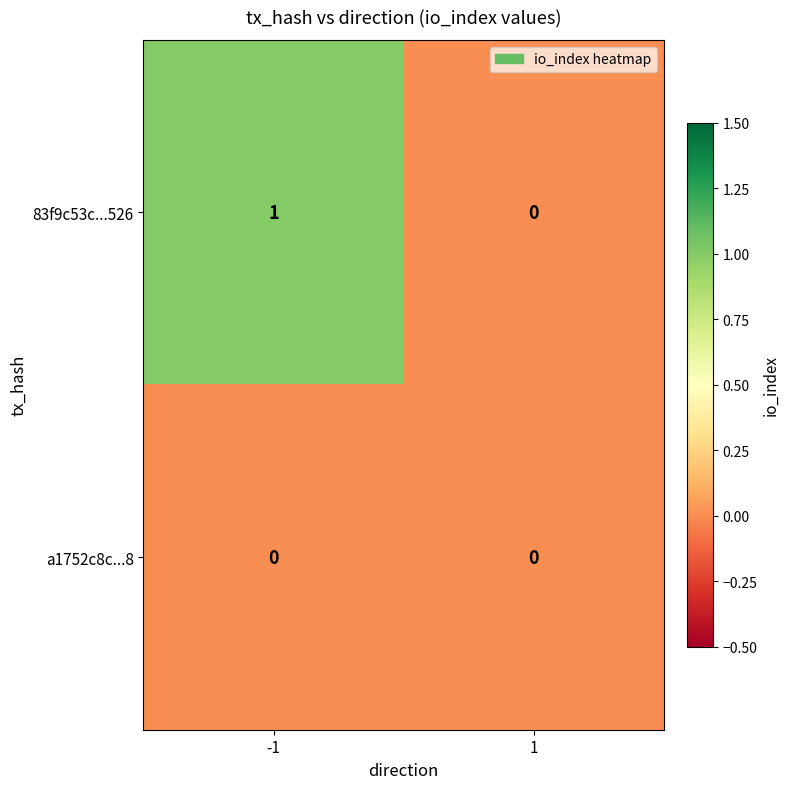

Which series has the largest total across all categories?

83f9c53c...526